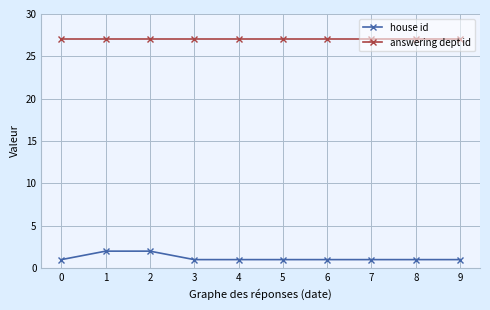

True or false: house id and answering dept id intersect in this chart.

False